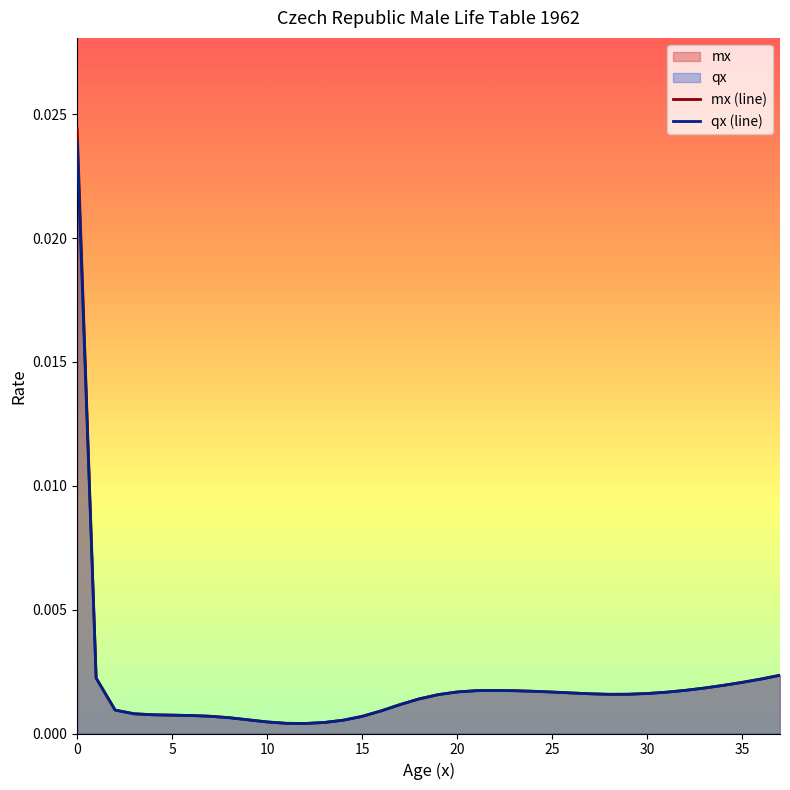

Between 15 and 35, which series saw the biggest shift?

mx (line)